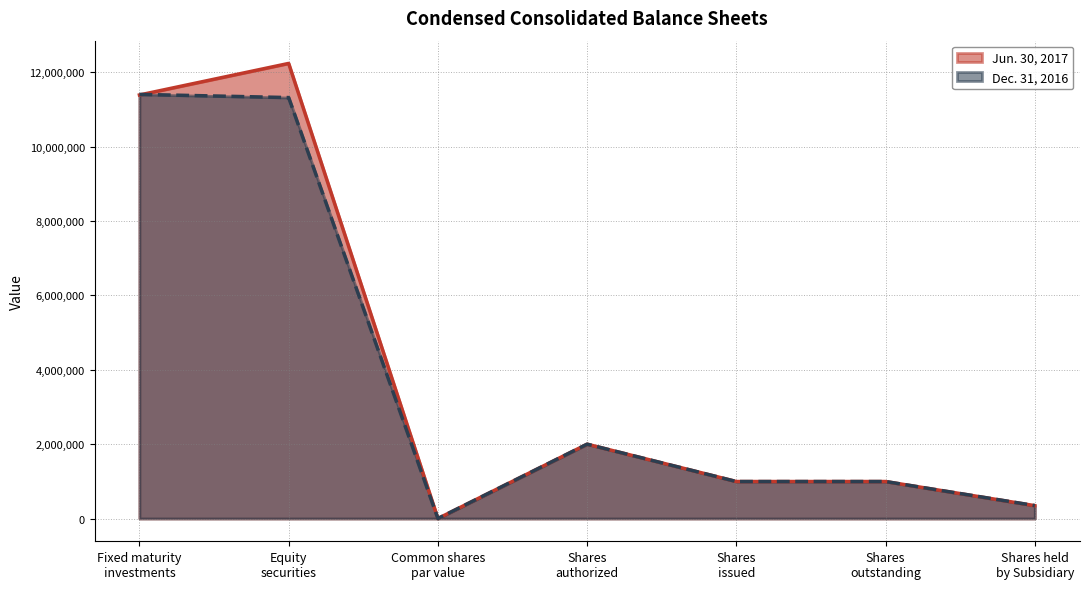

Where does the Dec. 31, 2016 series first go above 995253?

Fixed maturity
investments